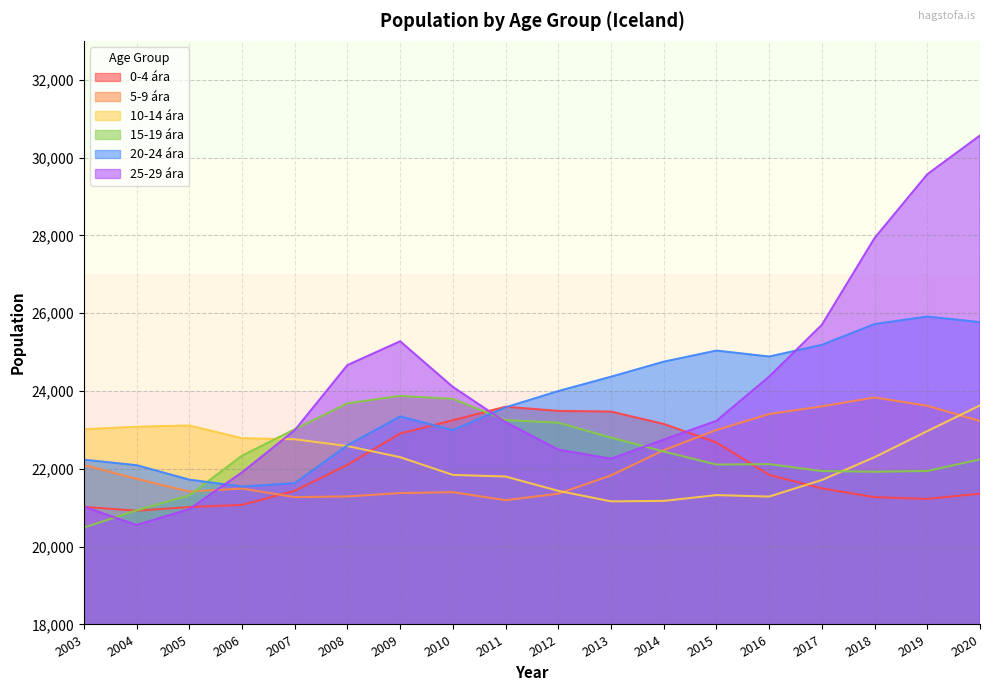

The 10-14 ára series shows 21434 at 2012. True or false?

True